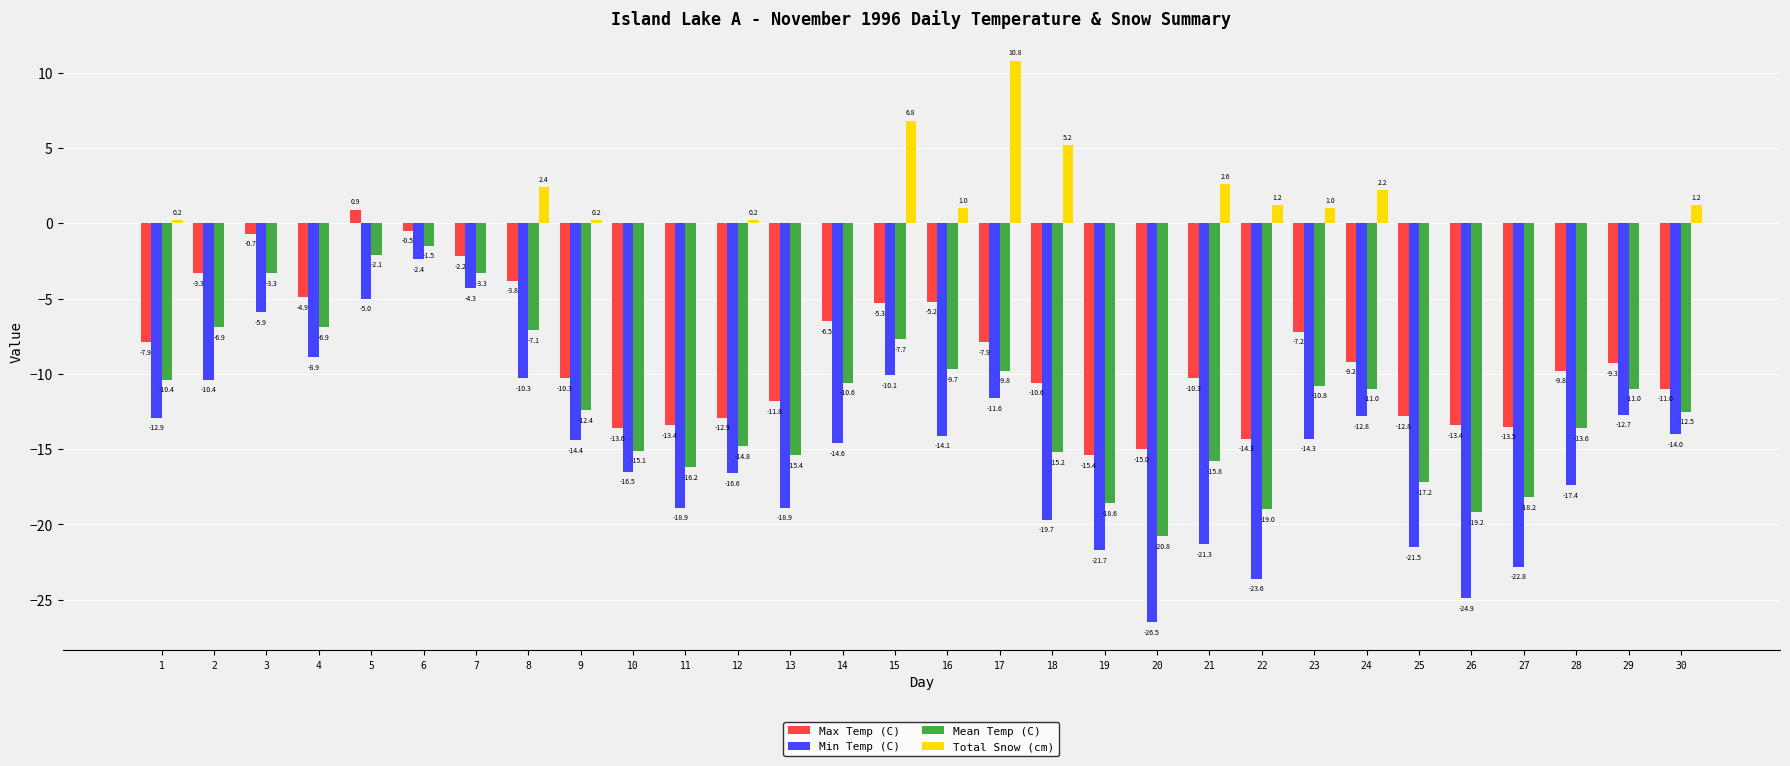

What is the maximum value shown in the chart?

10.8